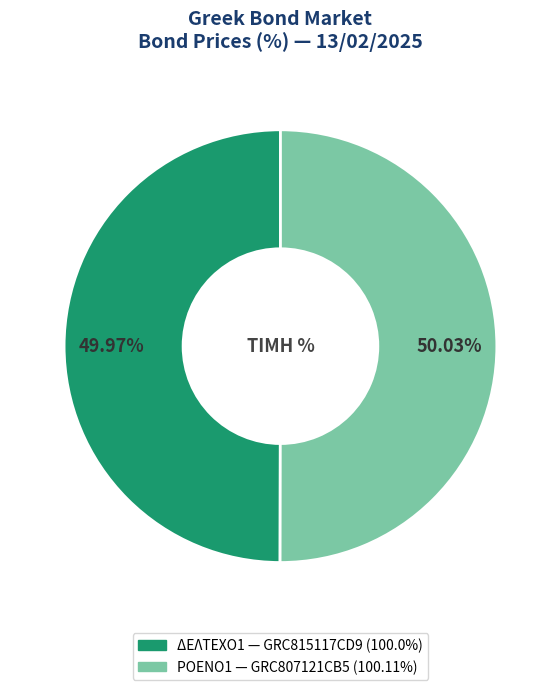

Does any single category account for the majority?

Yes